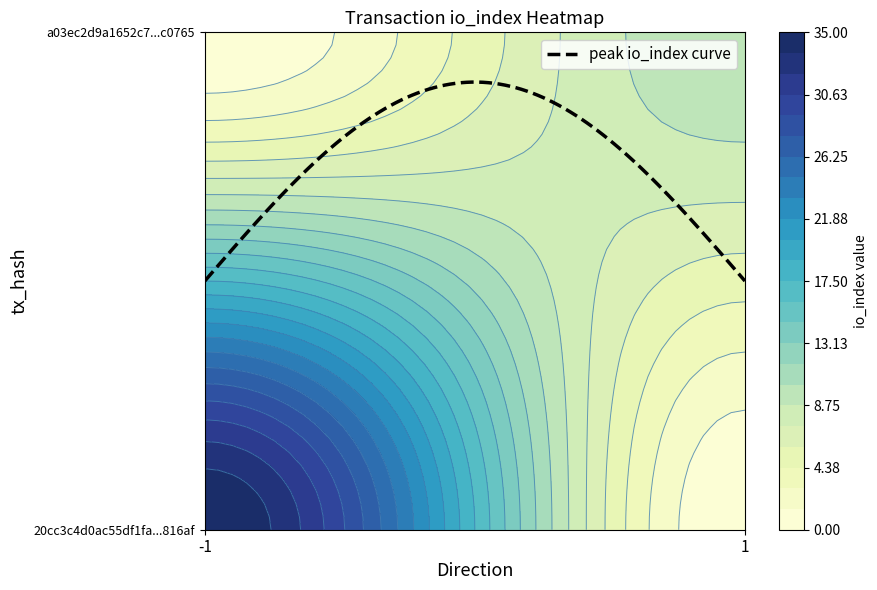

Reading right to left, transcribe all the data shown in this chart.

20cc3c4d0ac55df1fa9077ad86b343ea9f816af: 35	-1
a03ec2d9a1652c7edca3e6bd3605e060b2c0765: 10	1